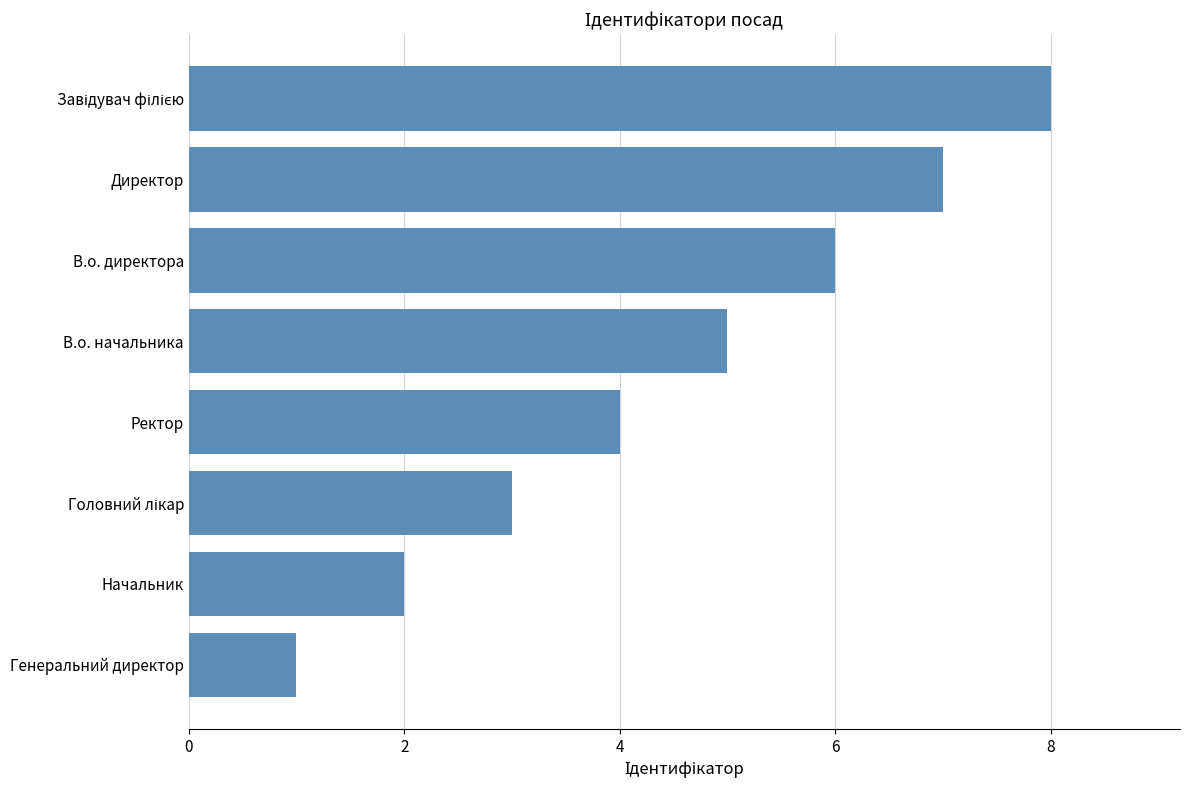

What is the maximum value shown in the chart?

8